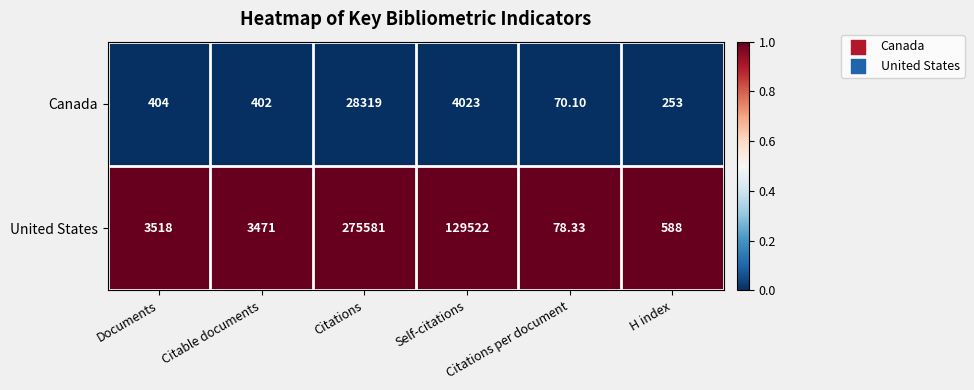

Rank the series by their maximum value, from lowest to highest.

Canada, United States